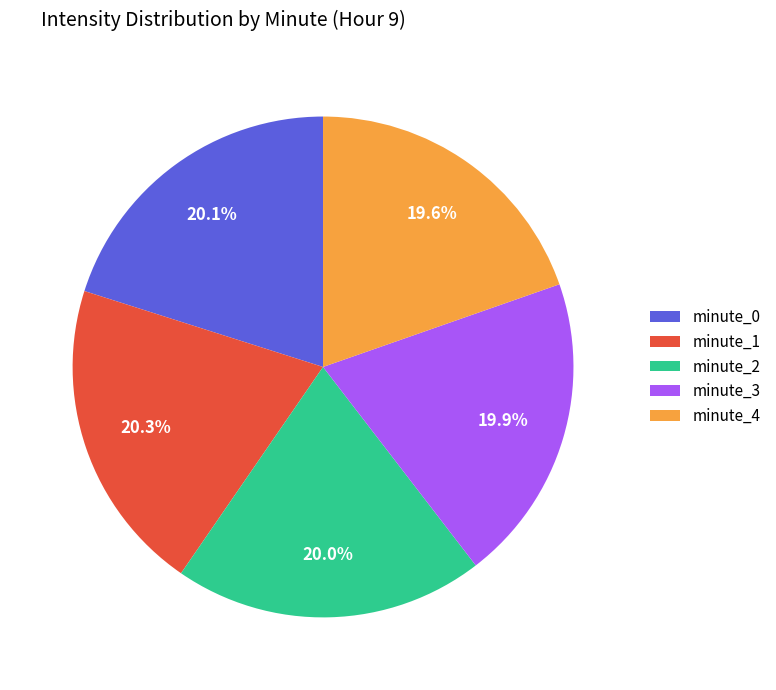

To the nearest percent, what percentage of the pie is minute_4?

20%